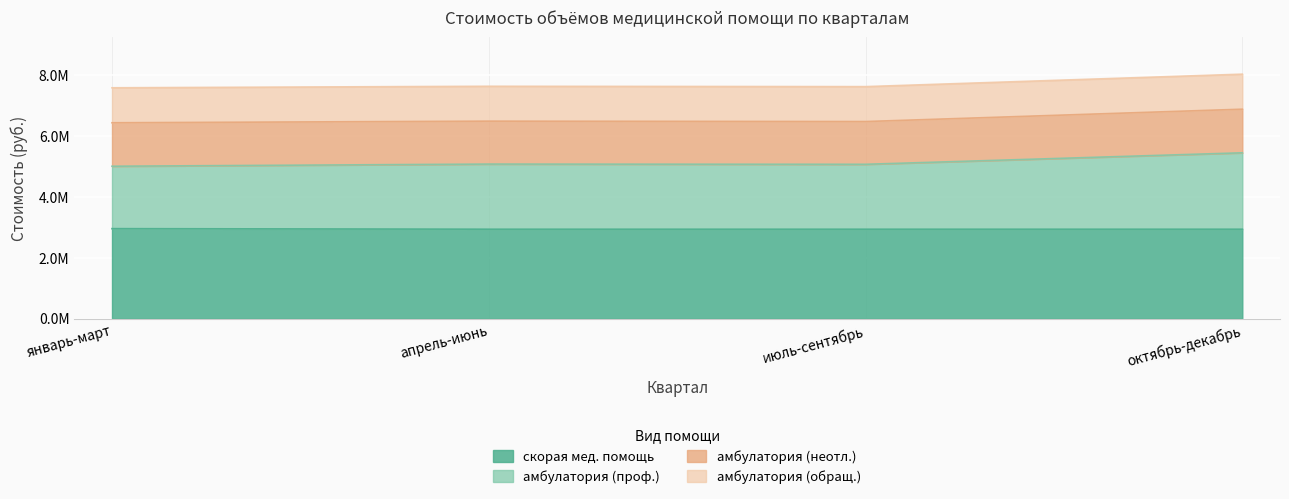

List the labels in order of скорая мед. помощь value, smallest first.

апрель-июнь, июль-сентябрь, октябрь-декабрь, январь-март